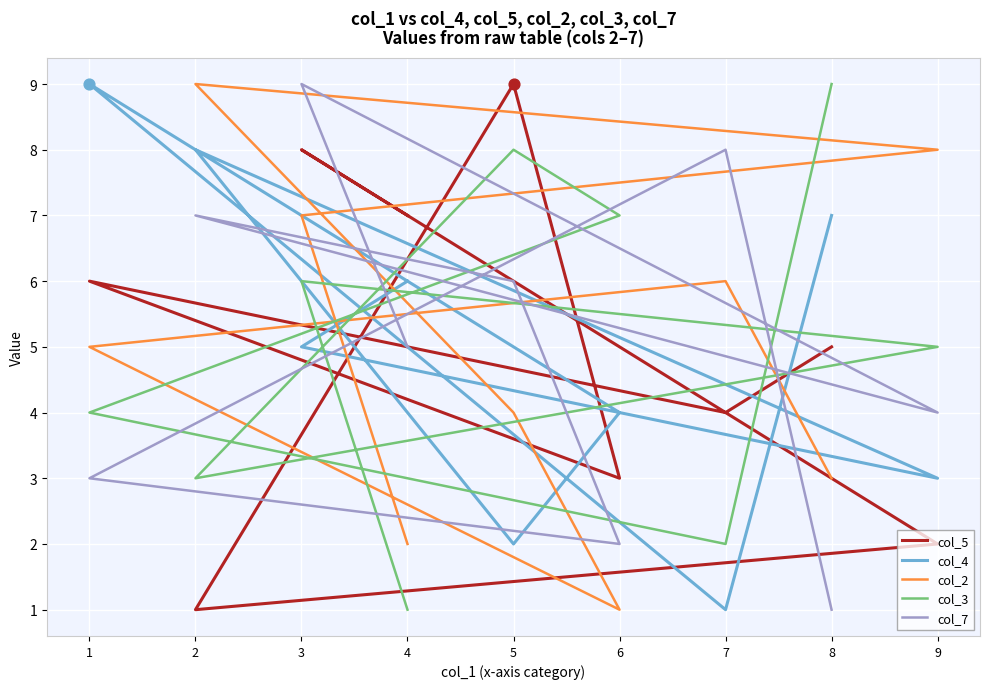

At which category is the sum across all series the highest?

3